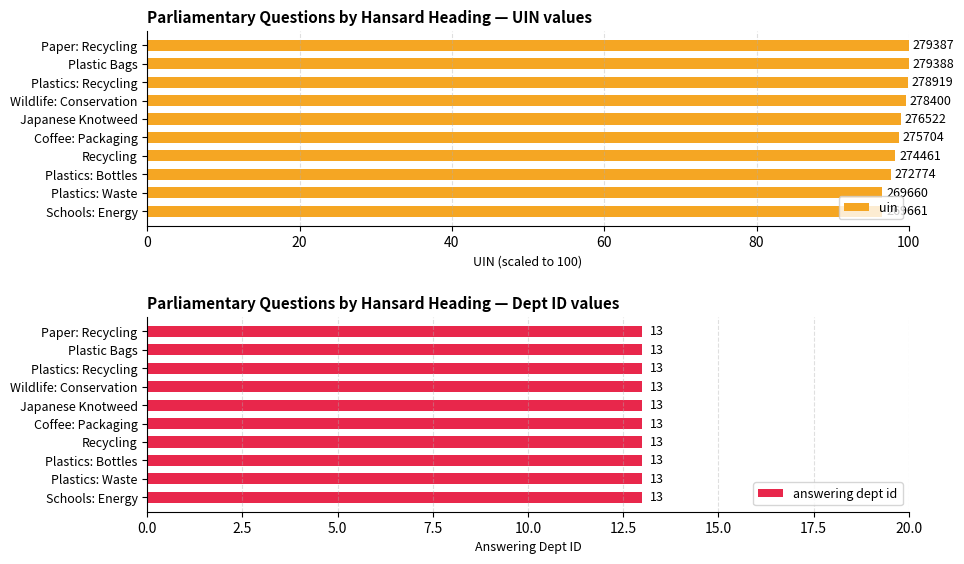

How many groups of bars are there?

10